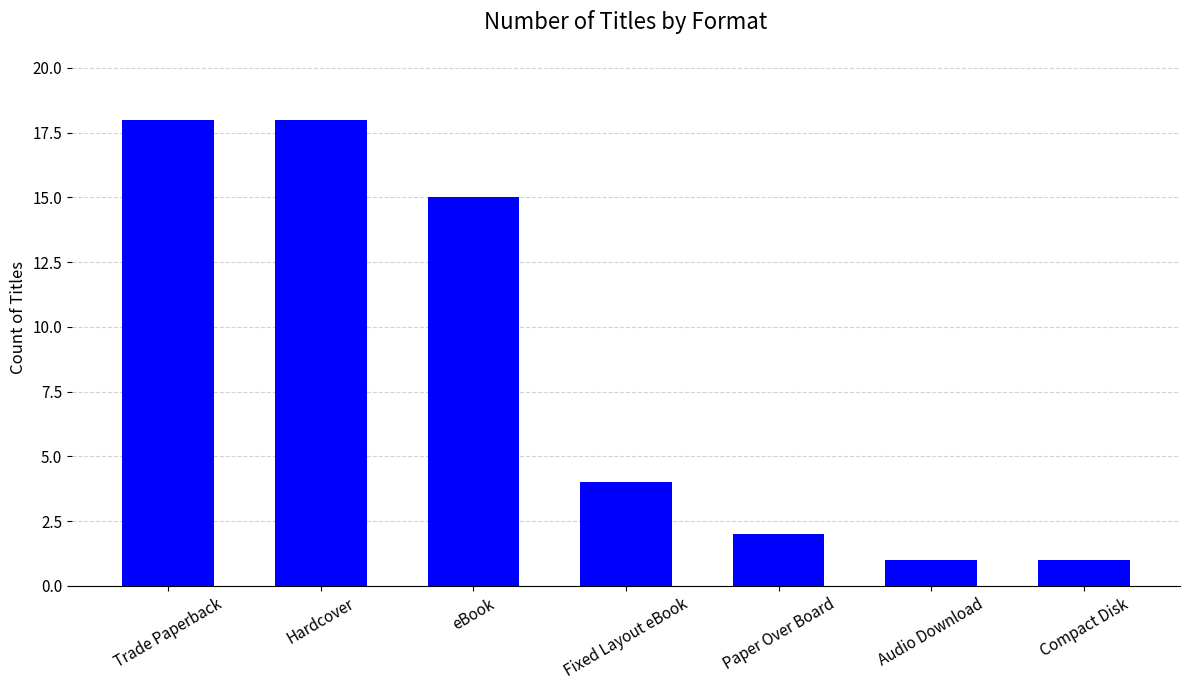

How many bars are there in total?

7